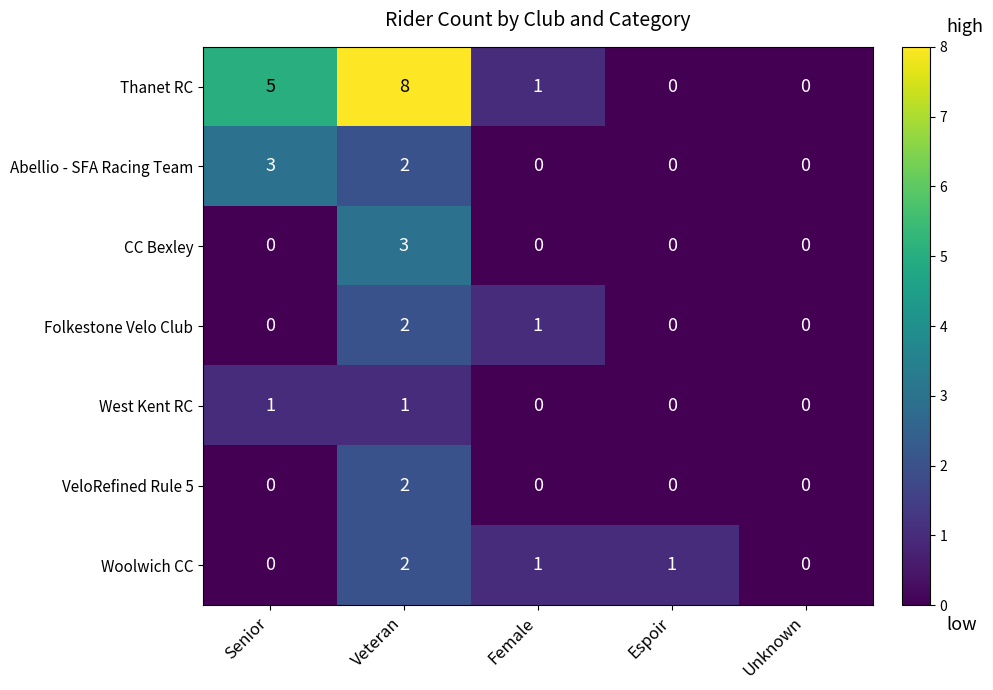

Is the value of Abellio - SFA Racing Team at Veteran greater than the value of Folkestone Velo Club at Senior?

Yes